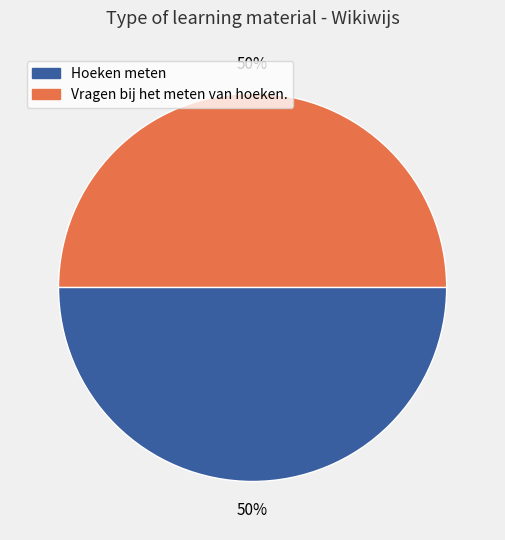

The Hoeken meten slice represents 39% of the pie. True or false?

False